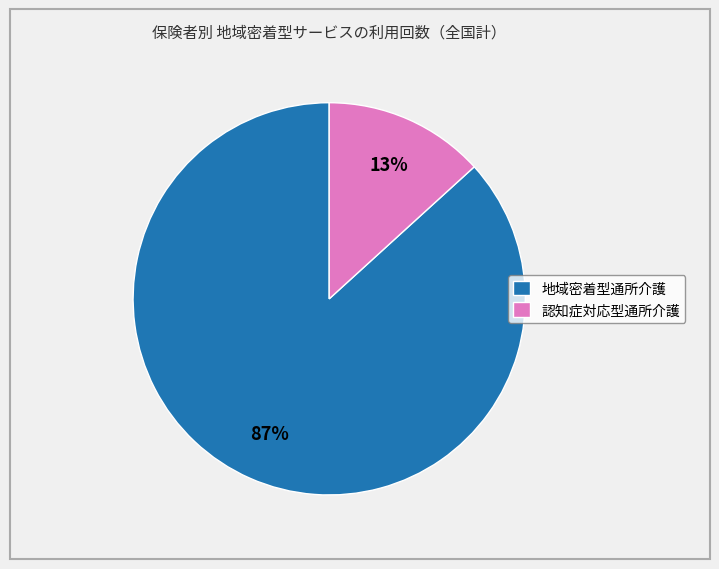

Between 地域密着型通所介護 and 認知症対応型通所介護, which is larger?

地域密着型通所介護